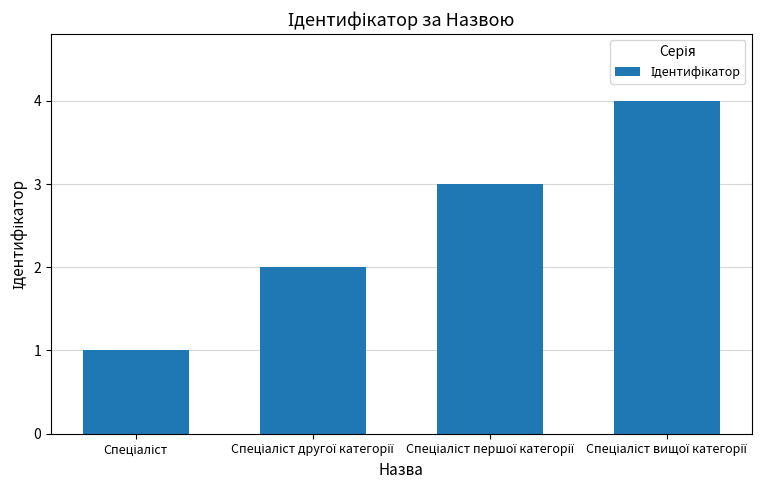

What is the maximum value shown in the chart?

4